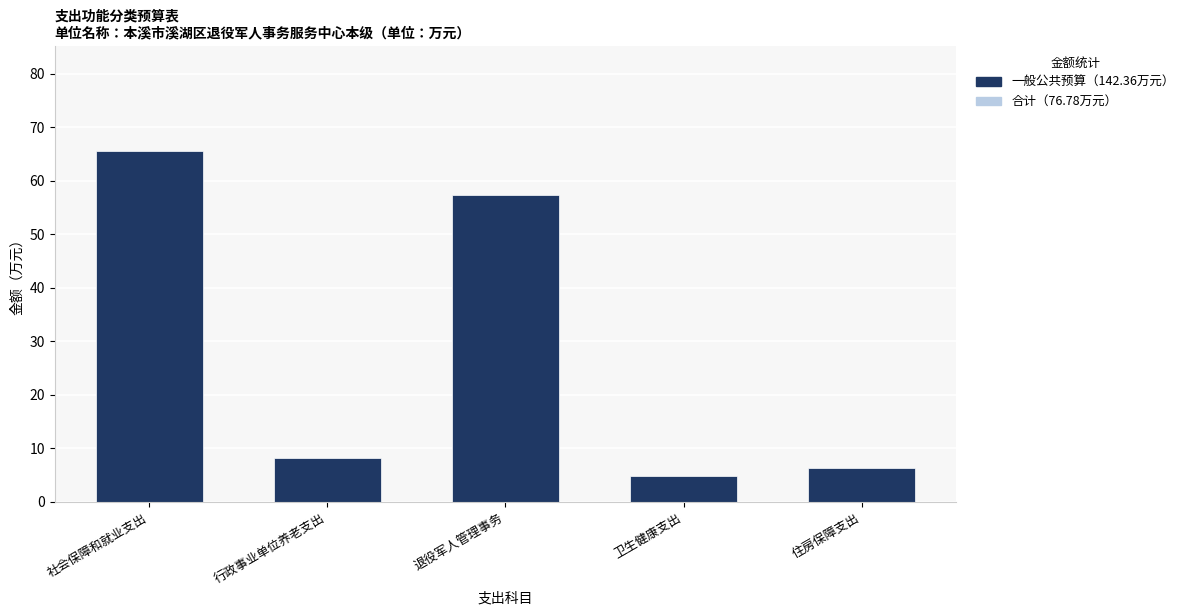

List the series in order of their peak value, lowest first.

合计（一般公共预算）, 一般公共预算